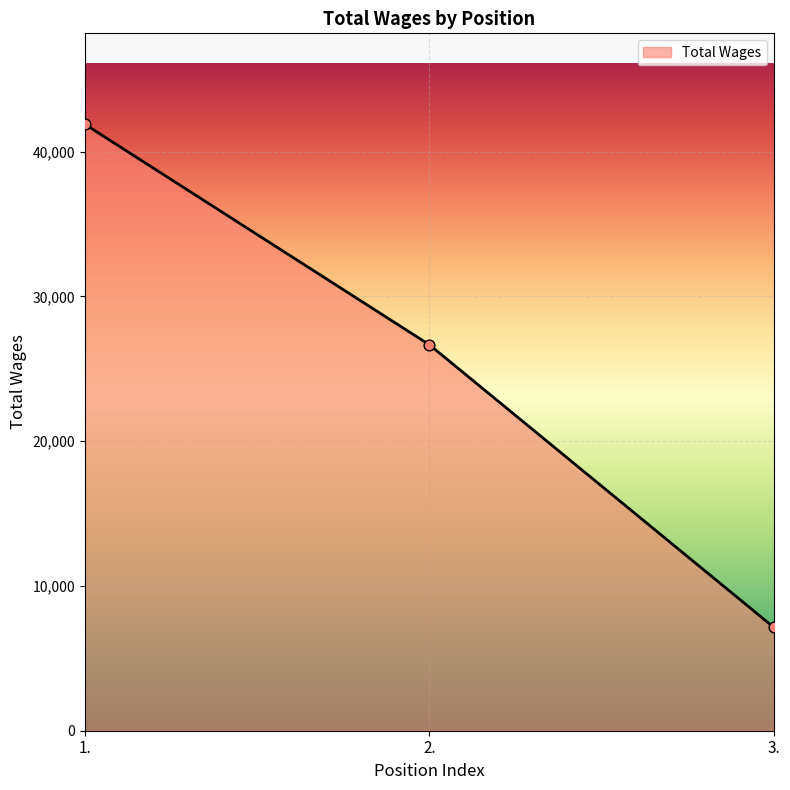

Approximately how many times larger is the value at 3. compared to 2.?

0.3